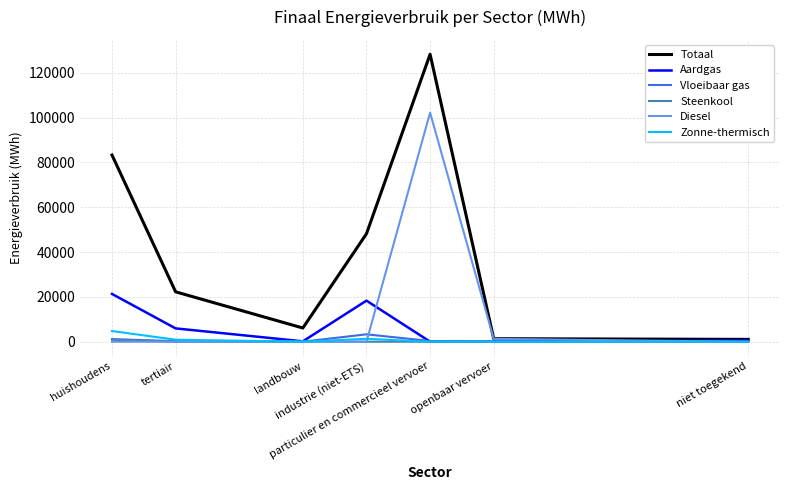

What position from the right is landbouw?

5